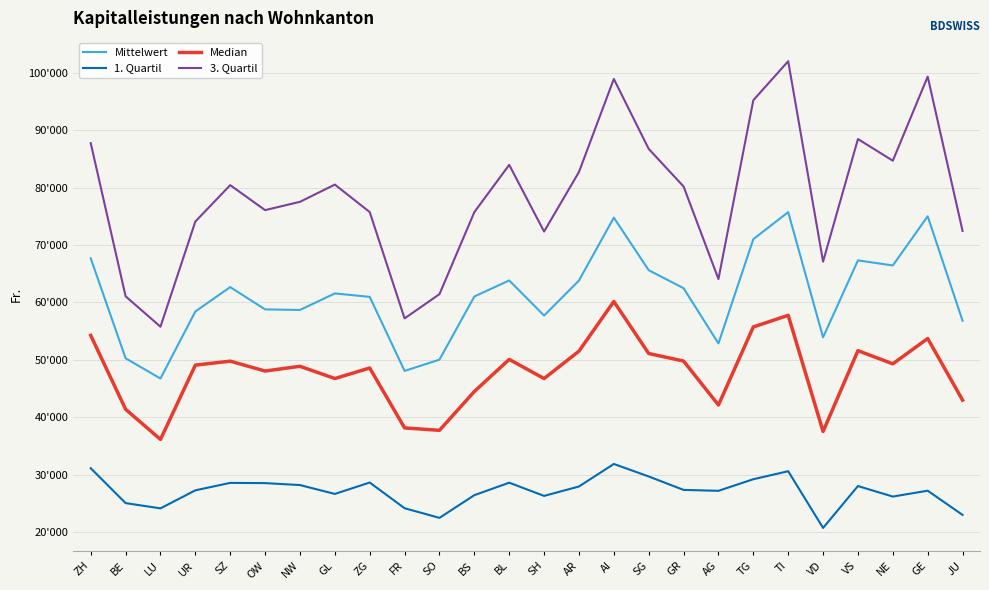

Reading left to right, what are all the values shown in this chart?

Mittelwert: 67685.4	50273.9	46746.0	58422.4	62666.2	58785.3	58687.4	61564.1	60969.6	48073.1	50034.8	61027.2	63827.4	57714.3	63808.8	74765.9	65611.6	62476.8	52854.7	71015.4	75719.2	53918.6	67321.6	66433.0	74998.3	56803.9
1. Quartil: 31130.0	25056.0	24136.0	27280.0	28575.0	28536.0	28196.0	26653.0	28636.0	24163.0	22483.0	26436.0	28609.0	26309.0	27946.0	31871.0	29692.0	27352.0	27194.0	29212.0	30609.0	20732.0	28024.0	26193.5	27215.0	23000.0
Median: 54251.5	41394.0	36146.5	49080.0	49771.0	48053.0	48877.0	46749.0	48578.0	38148.5	37730.0	44490.0	50079.5	46743.0	51516.0	60162.5	51107.0	49788.5	42135.0	55734.0	57755.0	37522.0	51603.5	49305.5	53711.5	42989.5
3. Quartil: 87736.5	61063.0	55770.0	74089.0	80419.0	76073.0	77516.0	80518.0	75737.0	57217.5	61437.0	75723.0	83952.0	72337.0	82711.0	98913.0	86737.0	80190.0	64073.0	95207.0	102000.0	67105.0	88450.0	84675.5	99320.0	72443.0